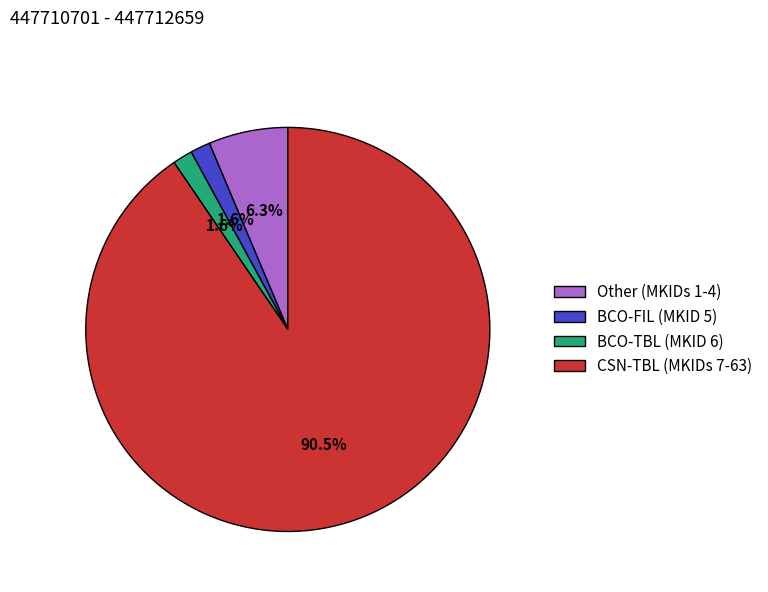

How many segments does this pie chart have?

4